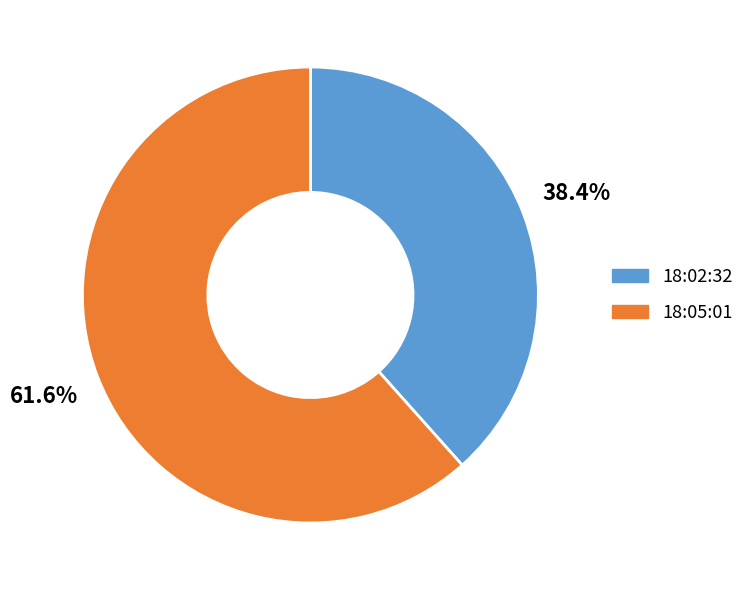

To the nearest percent, what is the difference between the largest and smallest slice percentages?

23%